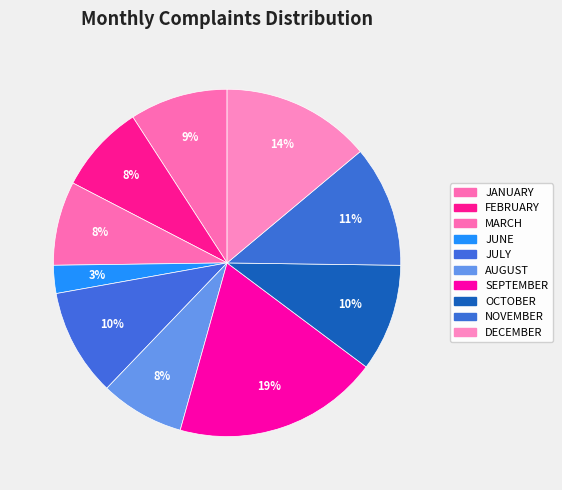

Count the number of slices in the pie.

10